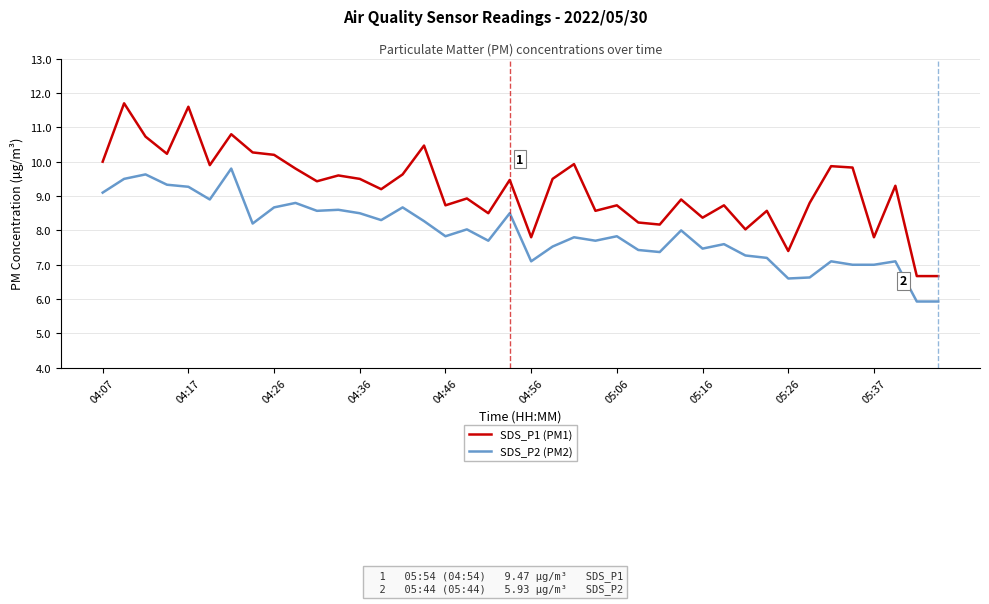

List the series in order of their overall mean, lowest first.

SDS_P2 (PM2), SDS_P1 (PM1)